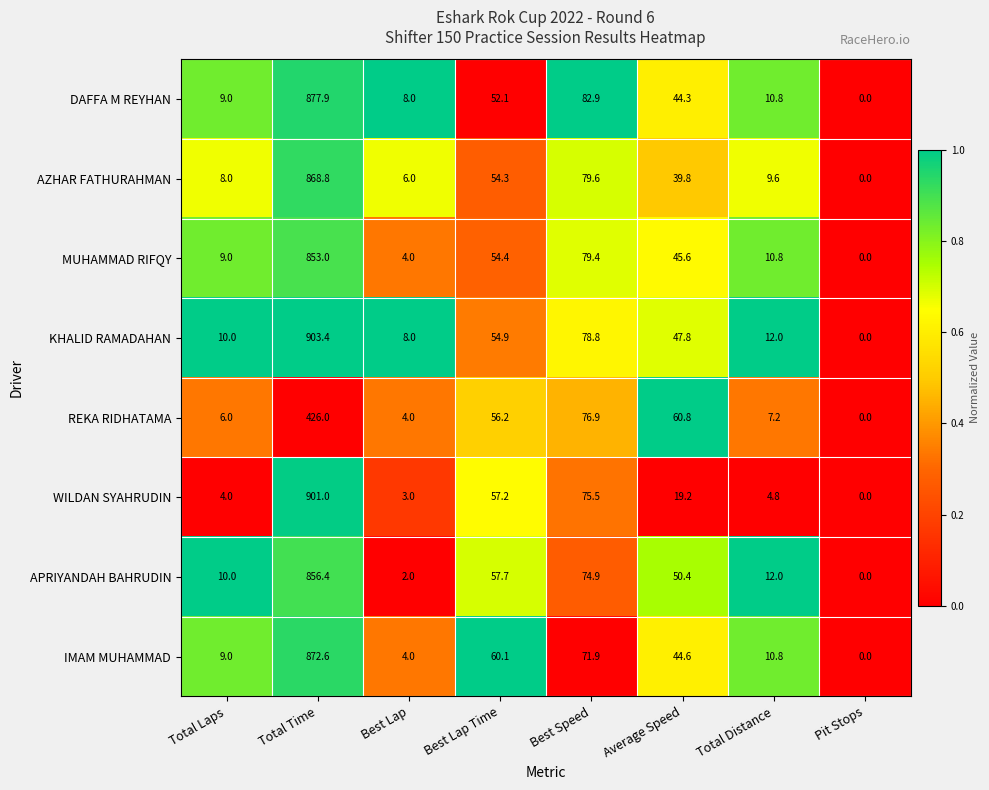

What is the difference between the maximum and minimum values in the REKA RIDHATAMA series?

426.0